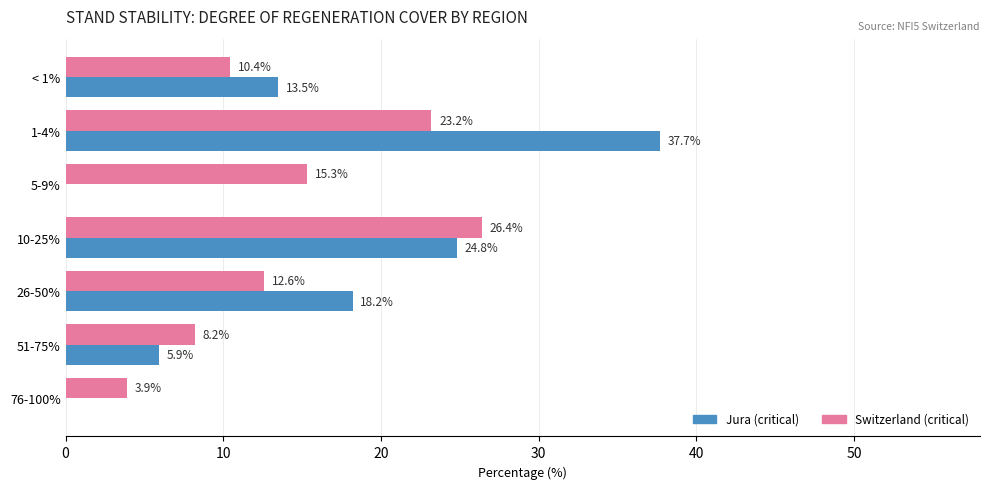

True or false: Switzerland (critical) has a value of 23.2 at 1-4%.

True